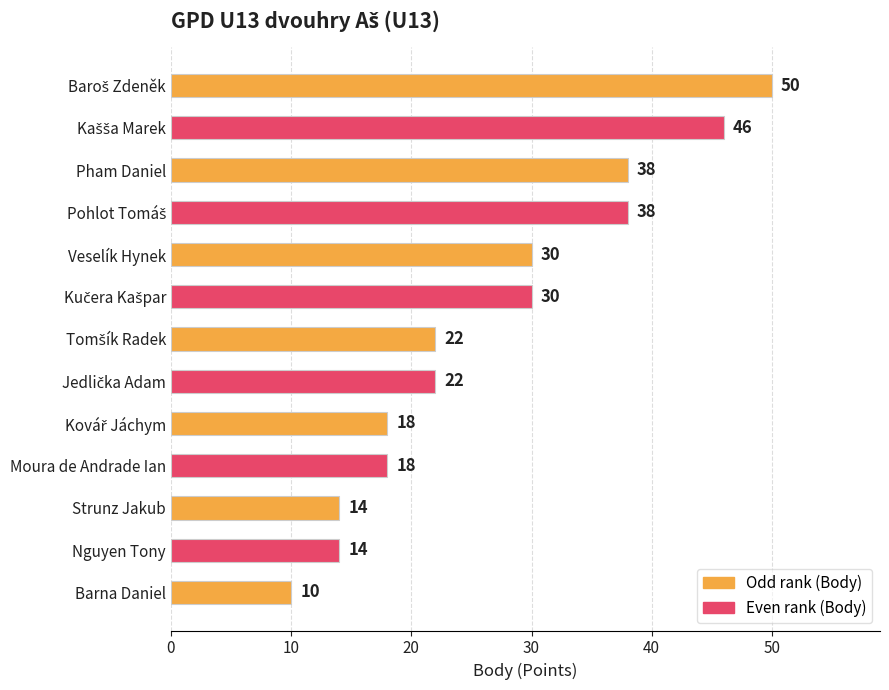

How many values are between 18 and 38?

8